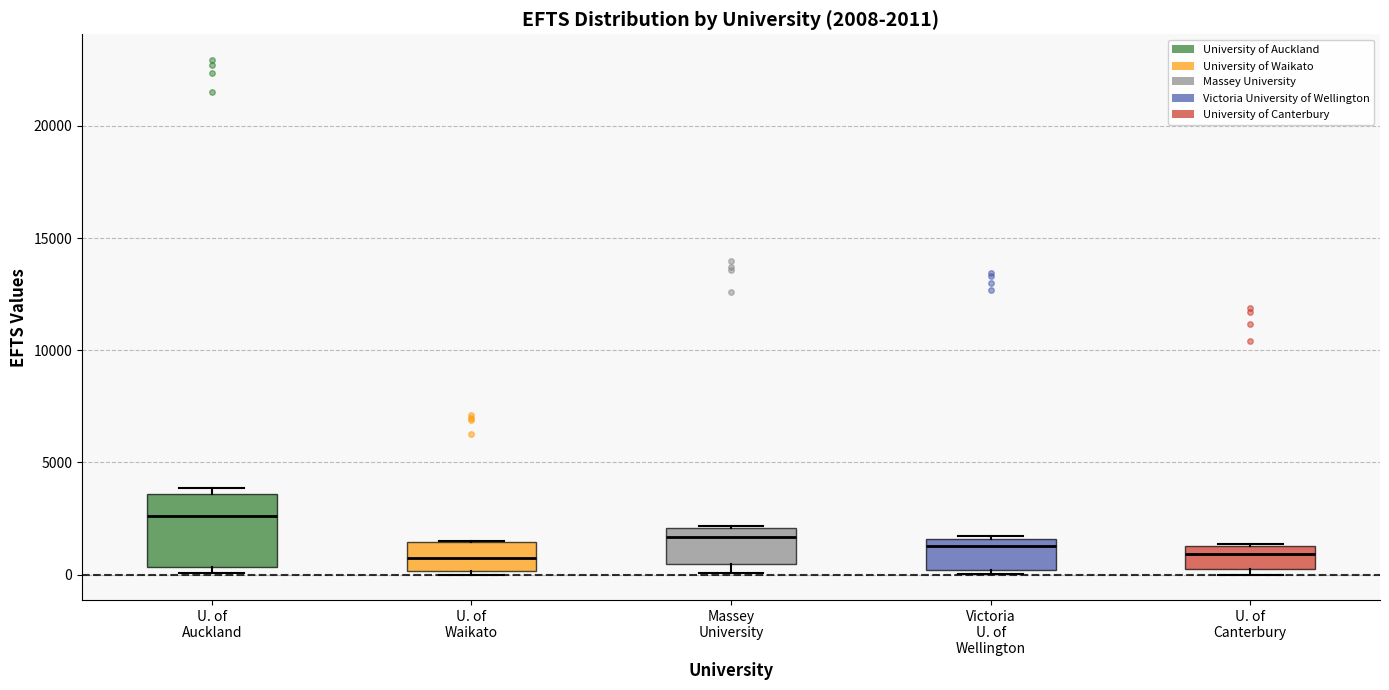

Which box is the tallest, from its lower edge to its upper edge?

U. of Auckland